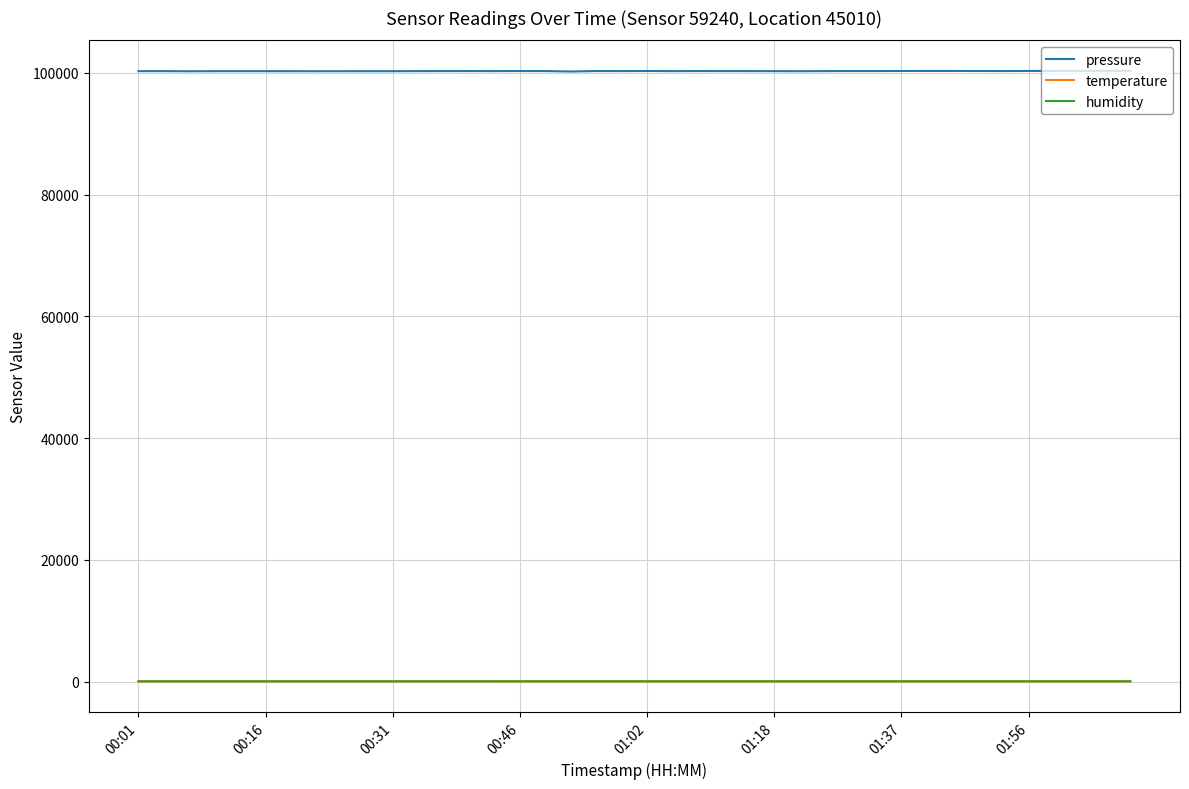

What is the minimum value for pressure?

100244.9